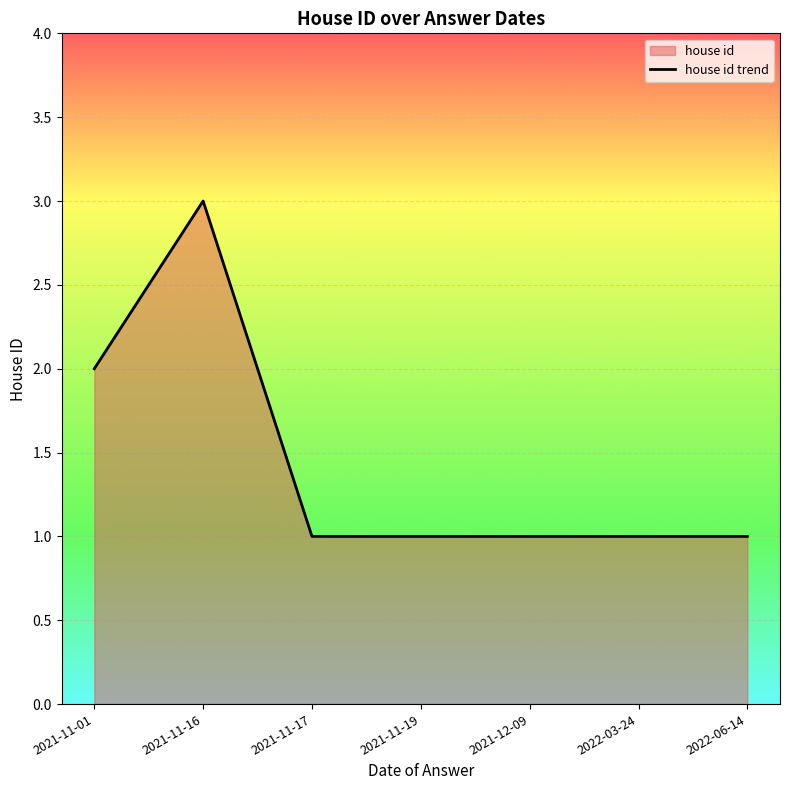

What is the difference between the maximum and minimum values?

2